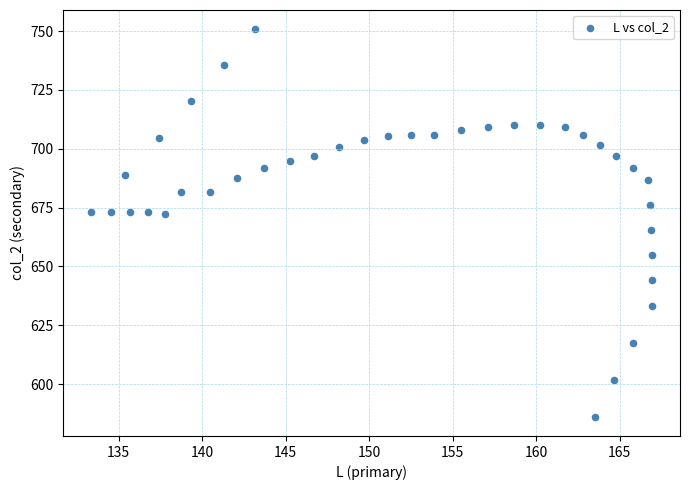

What is the range of X values (max minus min)?

33.6